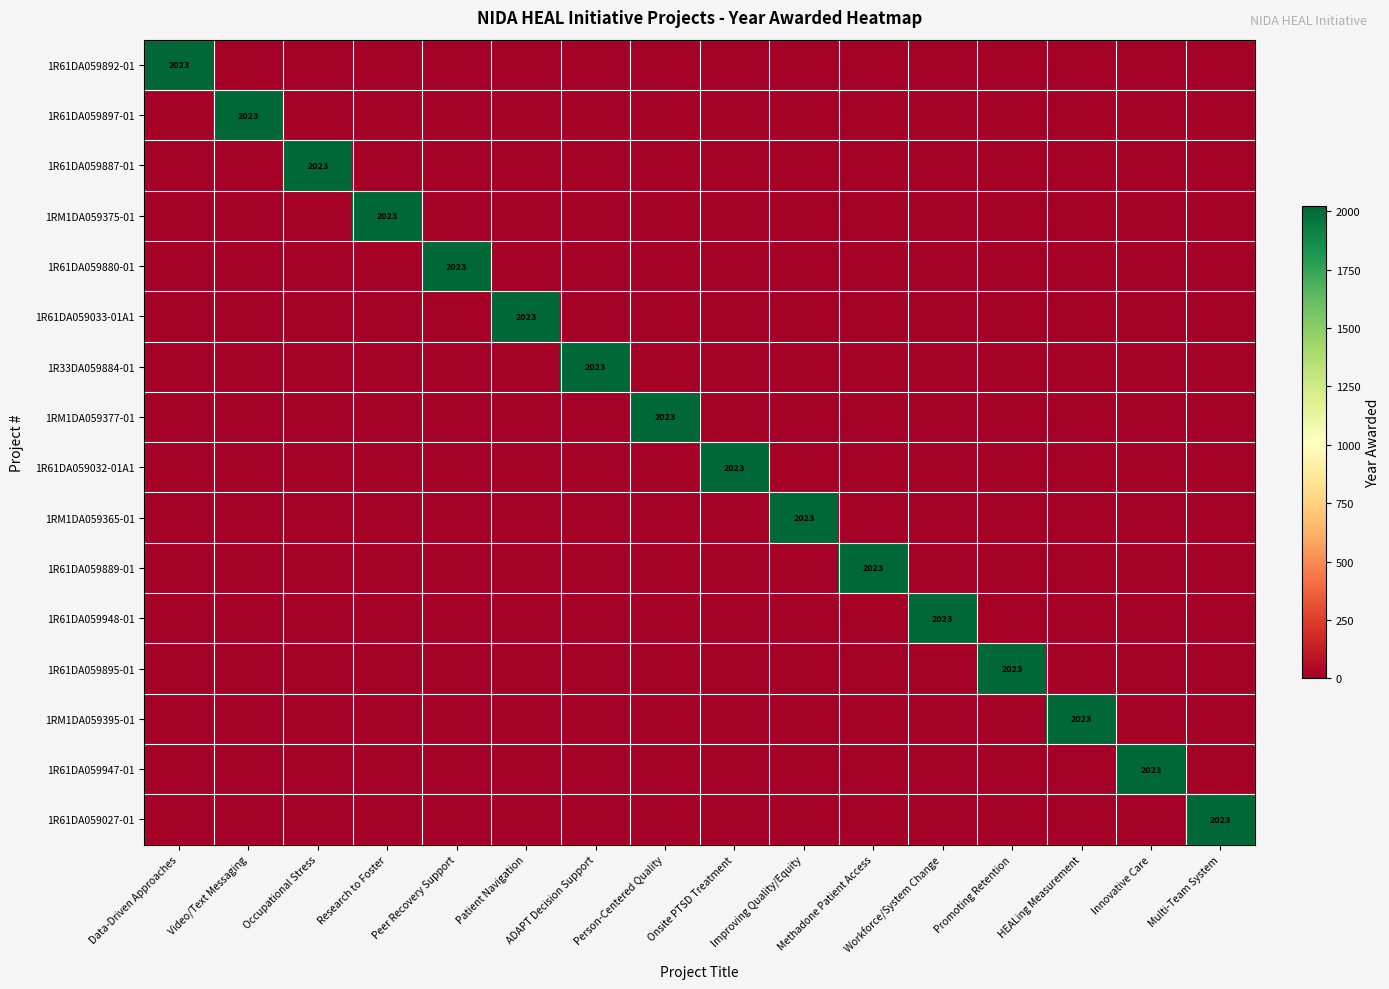

What is the difference between the highest and lowest values at Video/Text Messaging?

2023